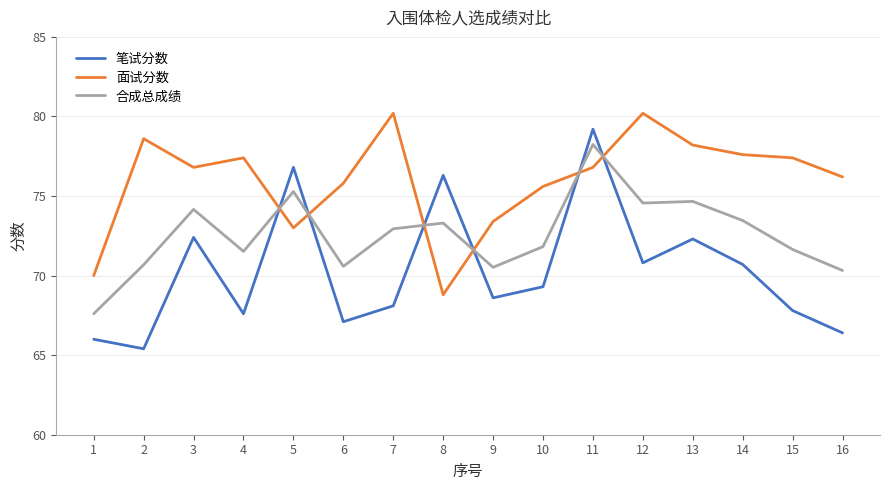

True or false: 笔试分数 and 合成总成绩 cross at least once.

True